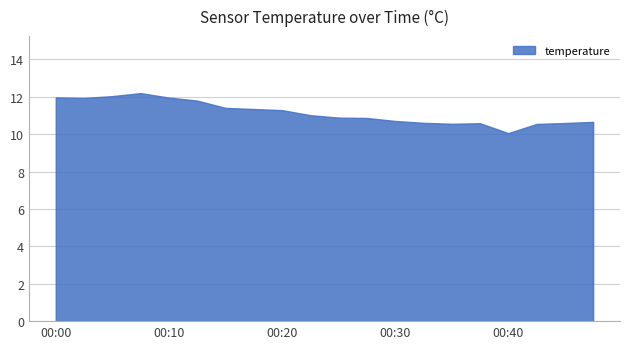

What is the difference between the maximum and minimum values?

2.1